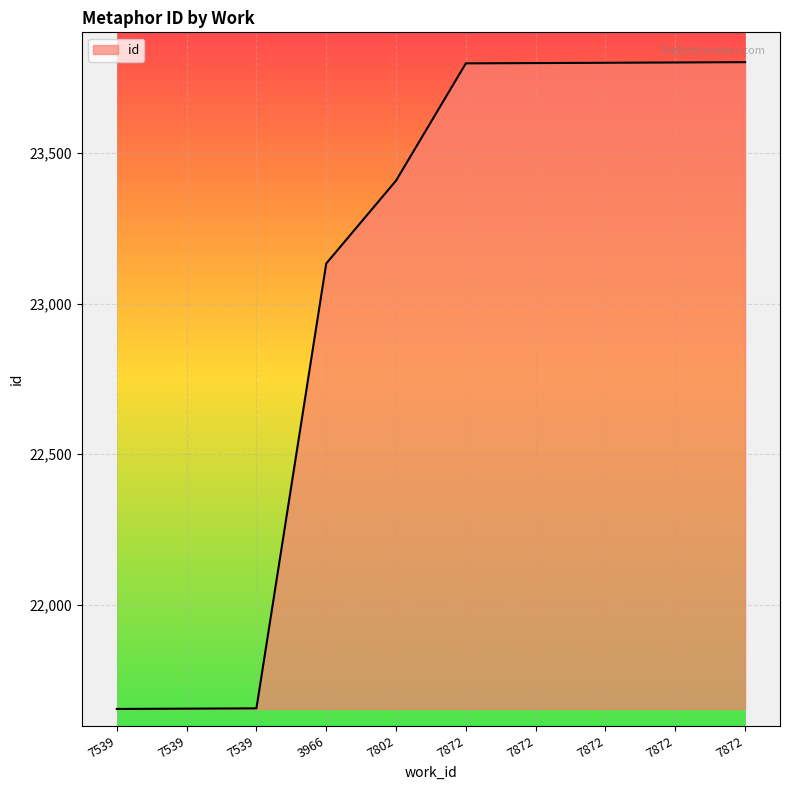

At which label is the value closest to 22728?

3966